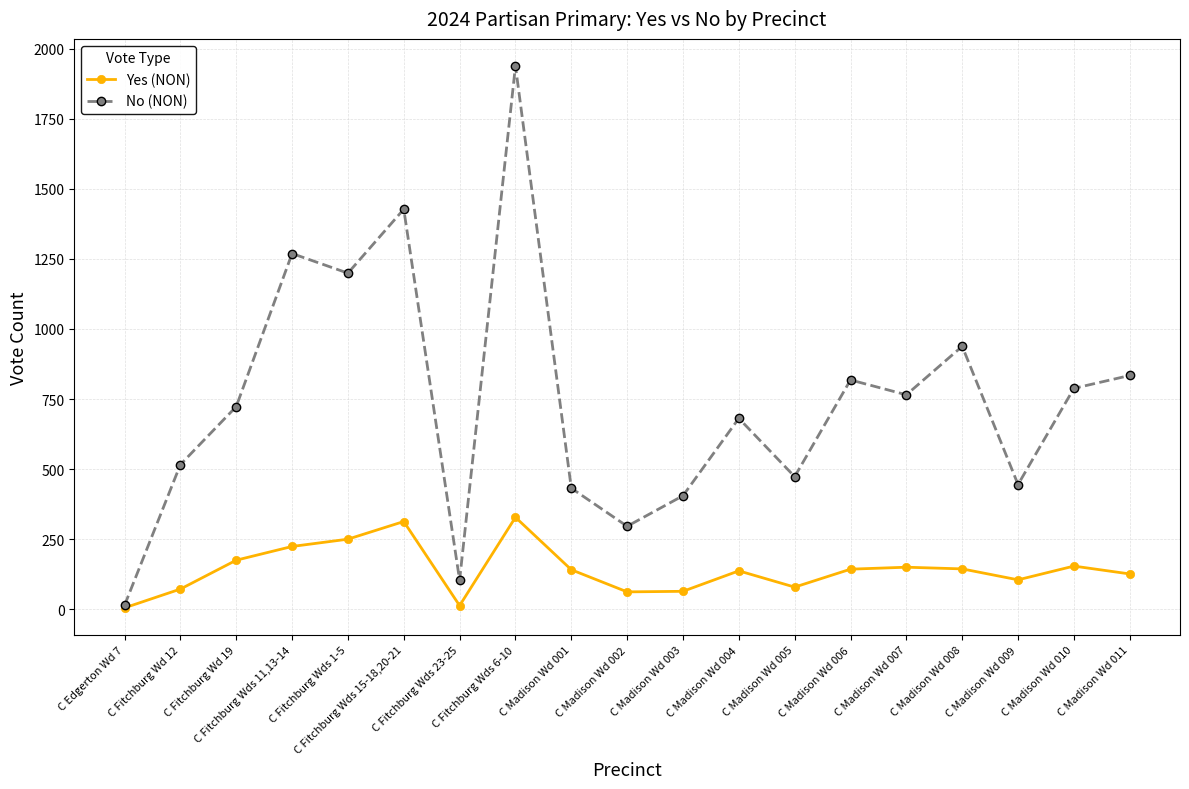

Does the chart have visible grid lines?

Yes